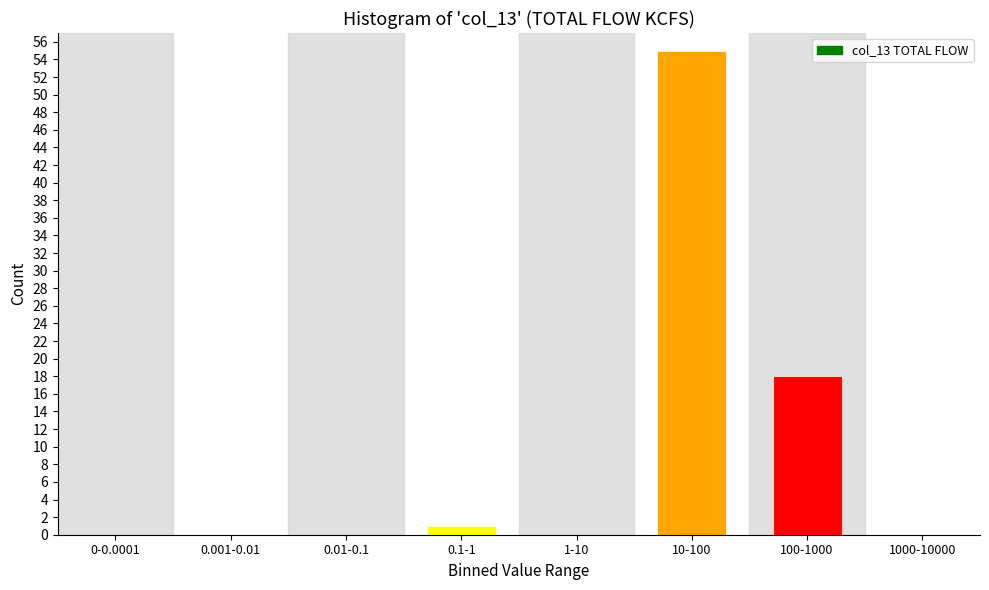

Reading left to right, extract all data points from this chart.

0-0.0001=0	0.001-0.01=0	0.01-0.1=0	0.1-1=1	1-10=0	10-100=55	100-1000=18	1000-10000=0